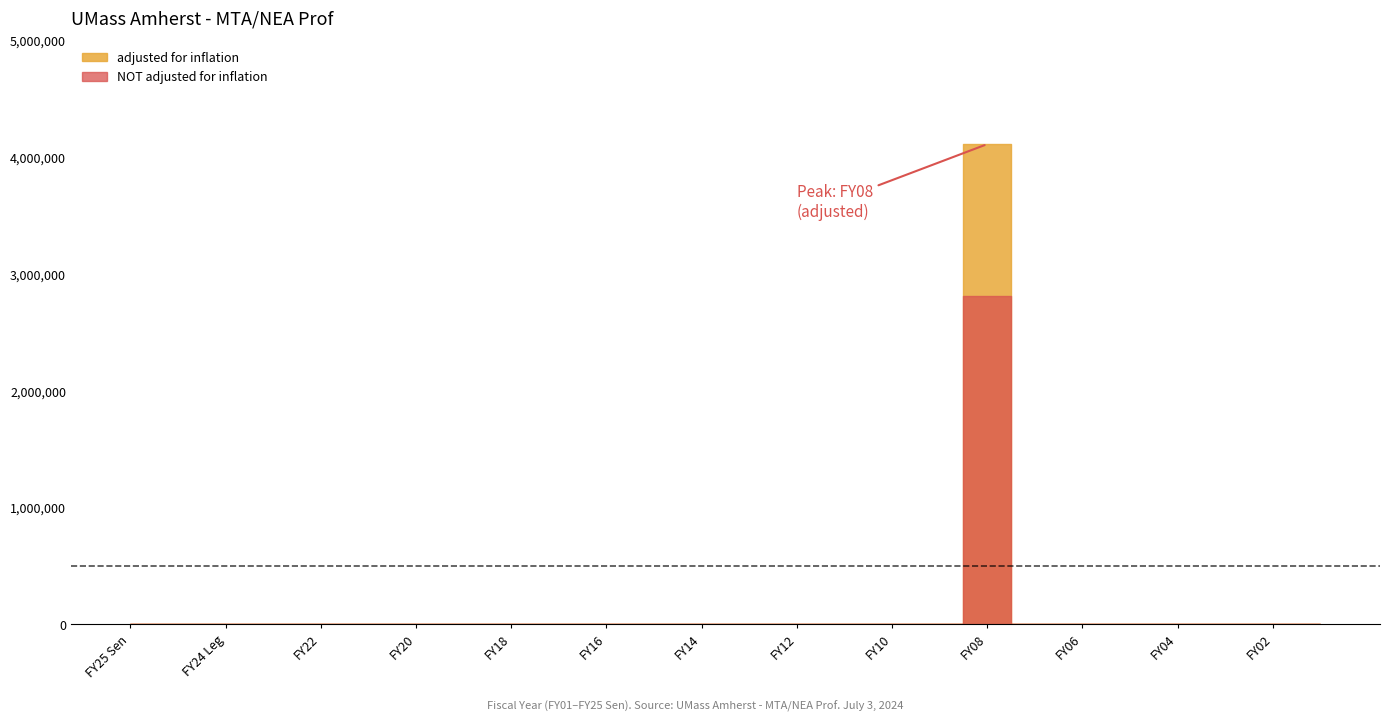

True or false: NOT adjusted for inflation and adjusted for inflation cross at least once.

False